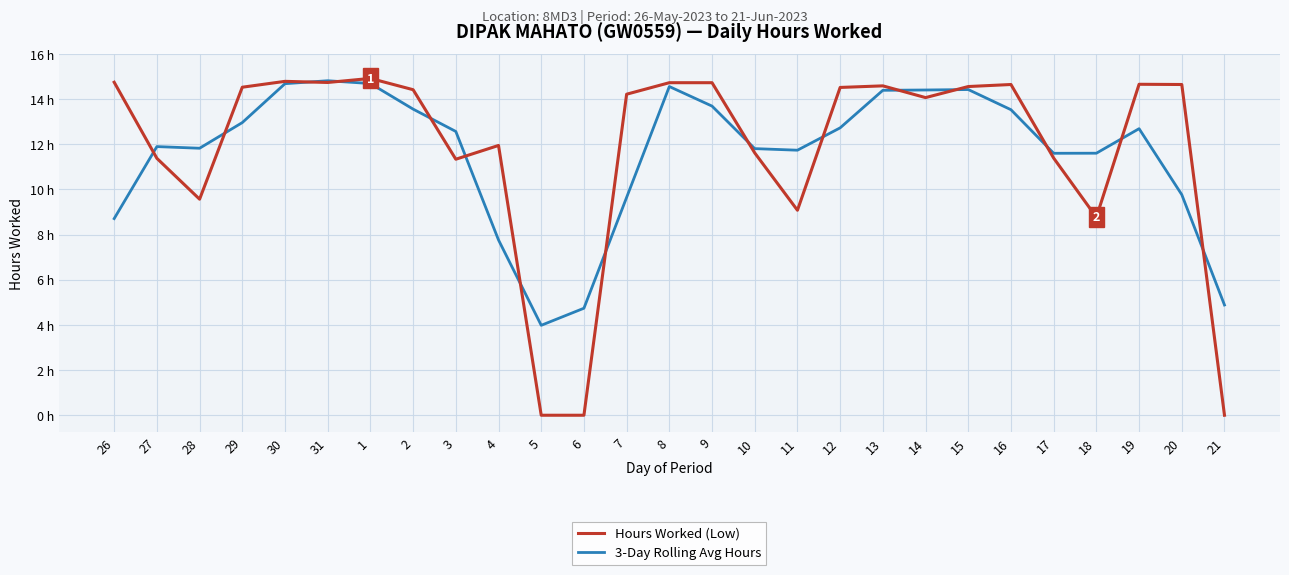

Between 12 and 21, which is larger?

12